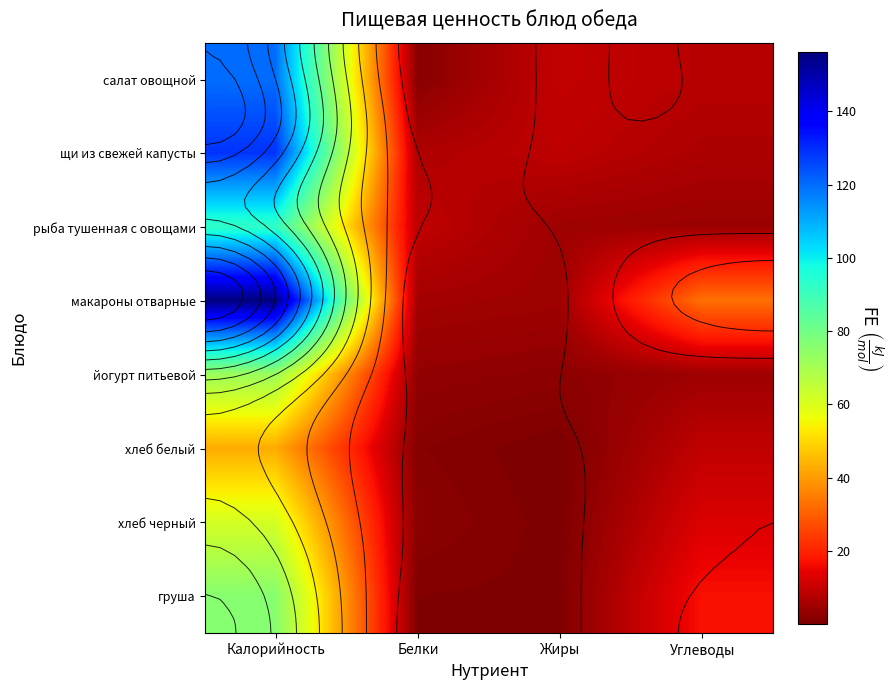

What is the difference between the хлеб белый values at Калорийность and Жиры?

42.6